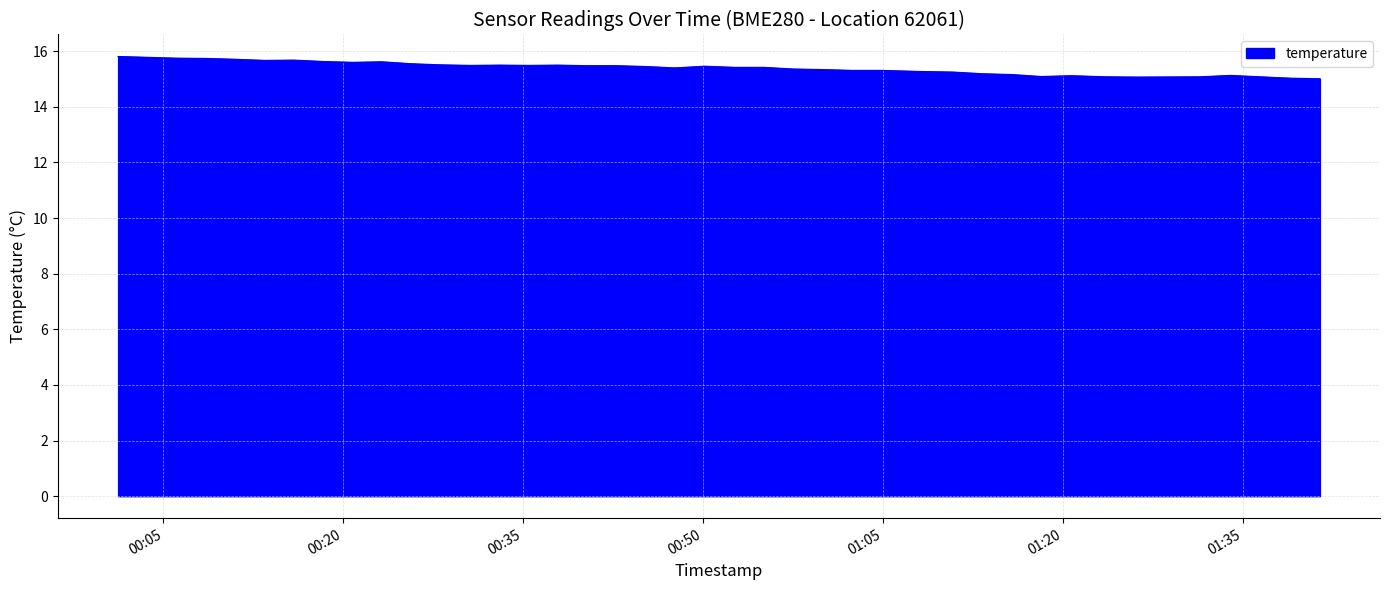

True or false: the data has more than 2 interior local peaks.

True